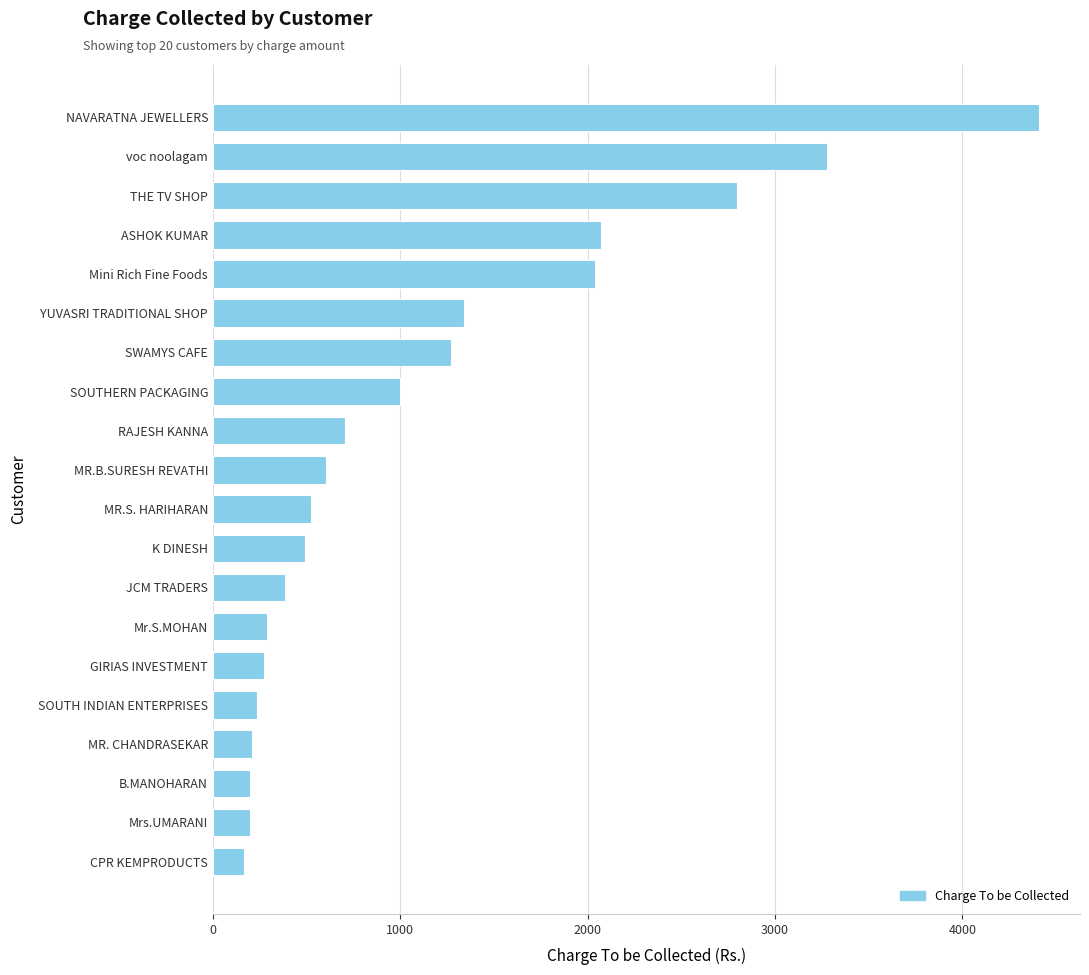

What is the value of the 12th bar from the top?

493